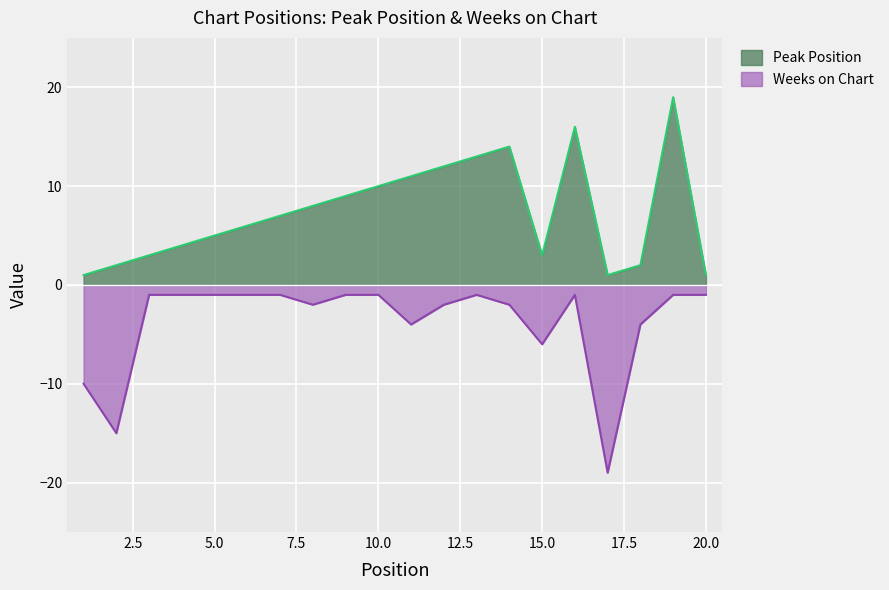

In Weeks on Chart, how many points are lower than both neighbors (excluding endpoints)?

5